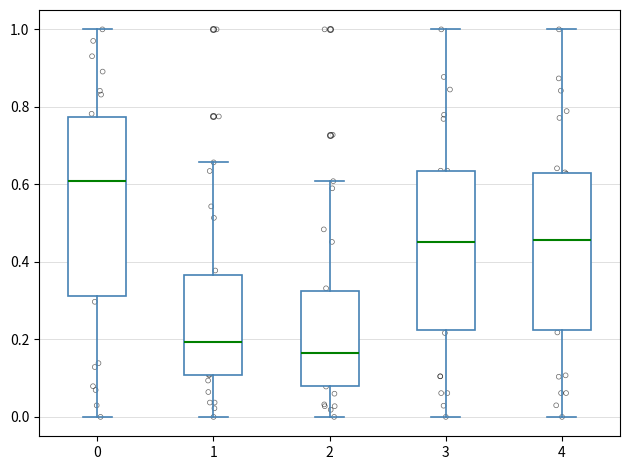

Which box's median line is the highest?

0